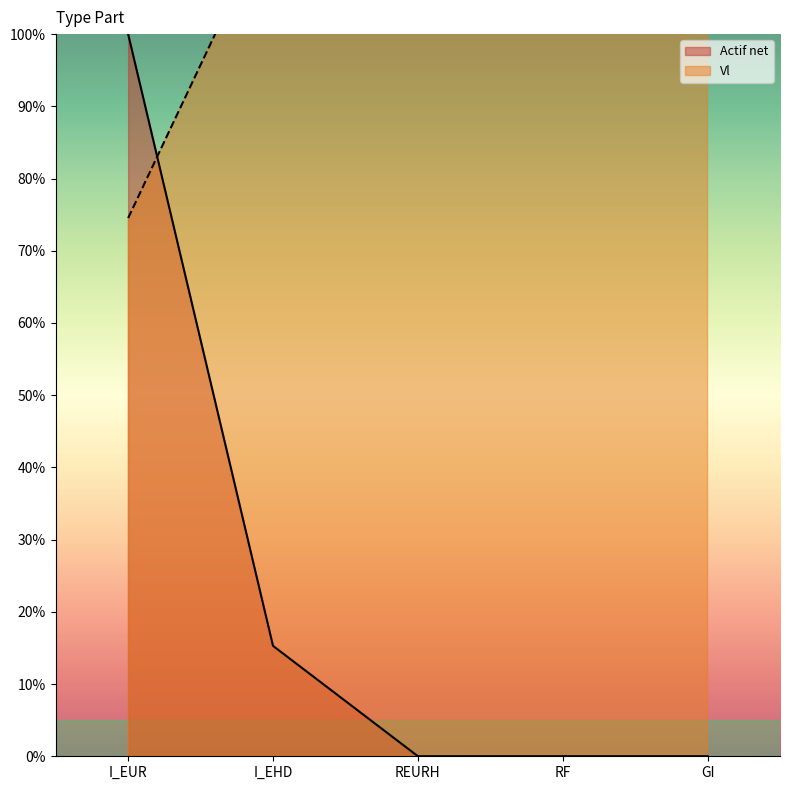

List the series in order of their peak value, highest first.

Vl, Actif net